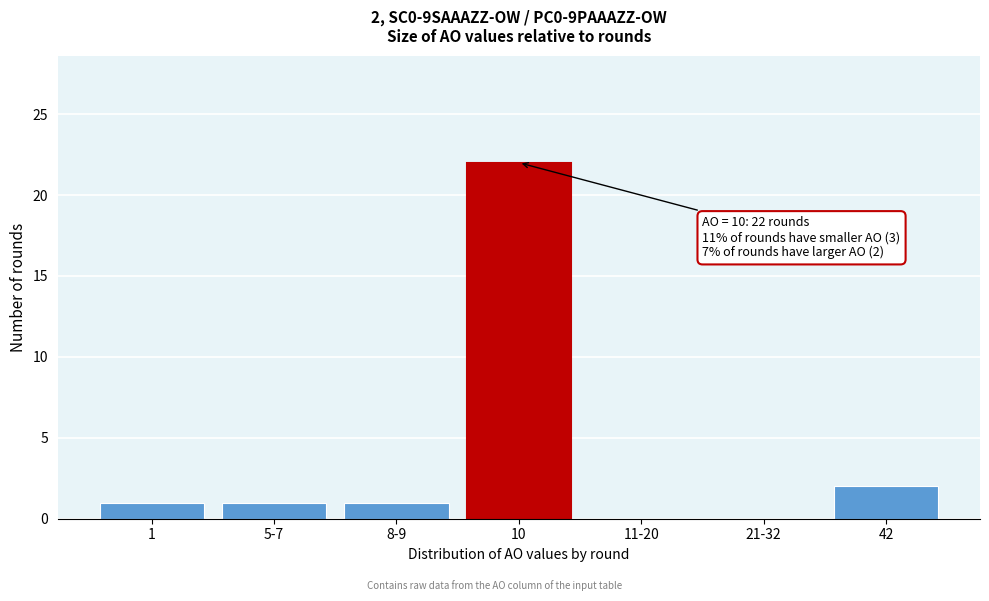

What is the maximum value shown in the chart?

22